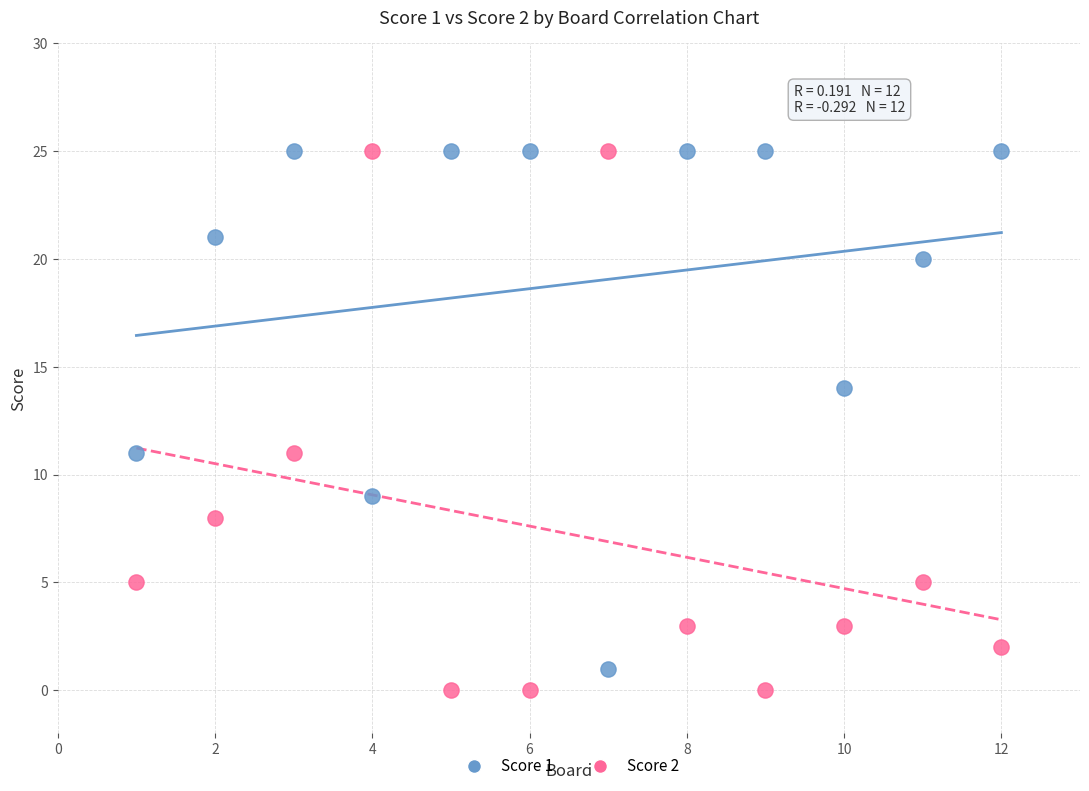

What is the X range (max minus min) for the scatter plot?

11